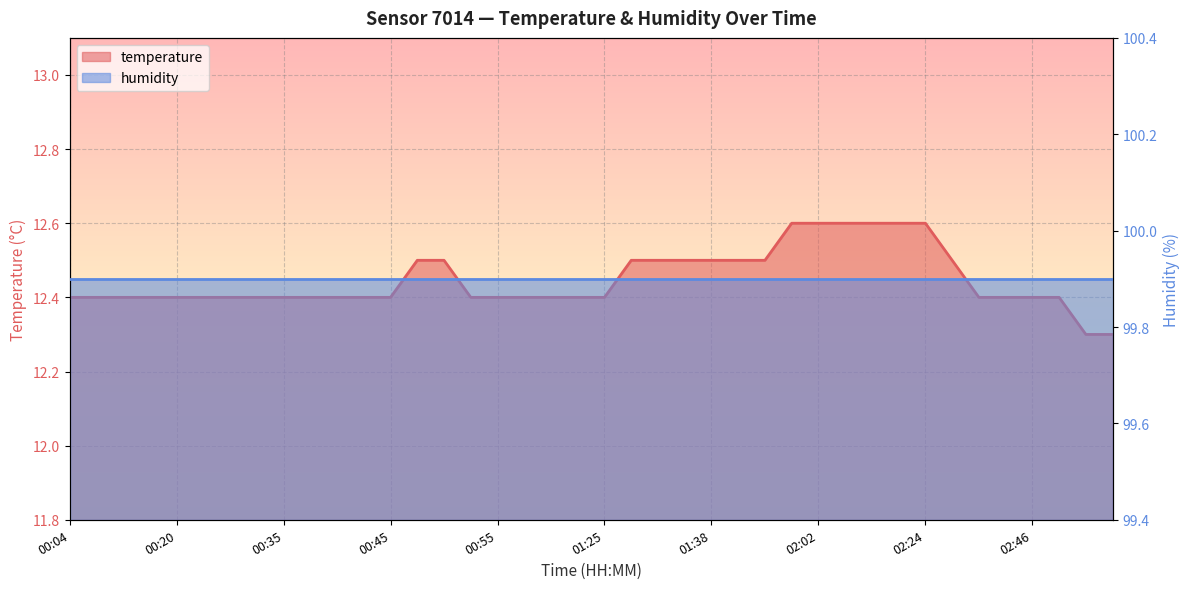

The chart shows a value of 4.4 at 00:32. True or false?

False